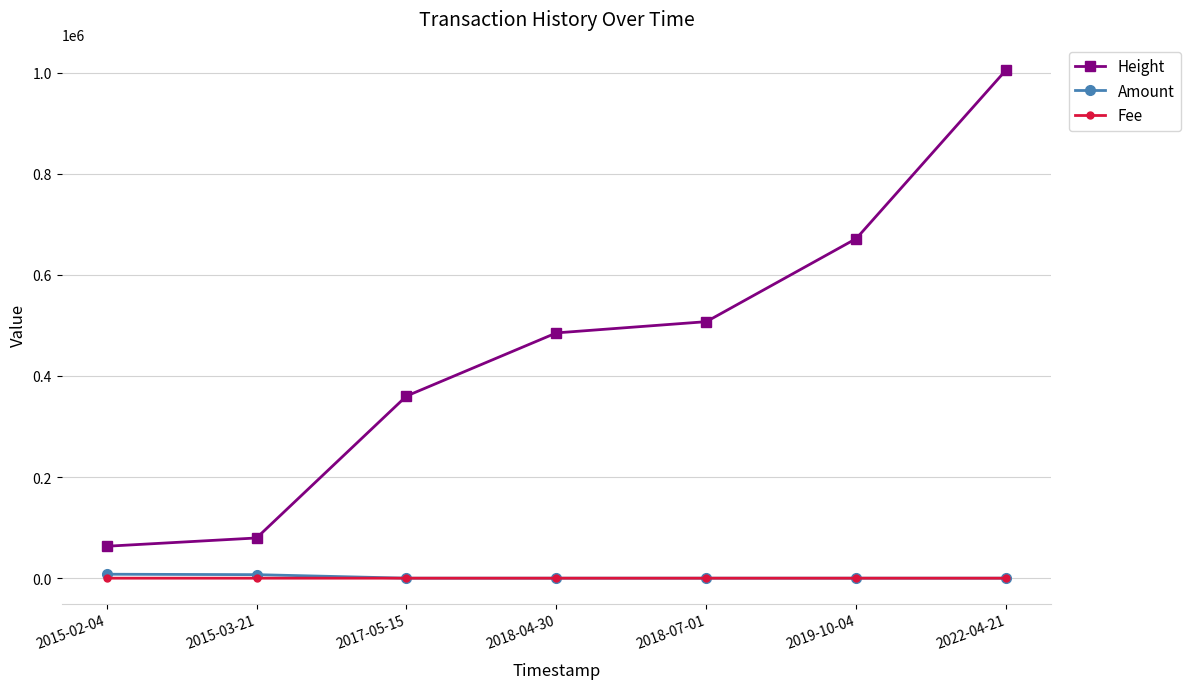

The Amount series shows 0.0 at 2017-05-15. True or false?

True